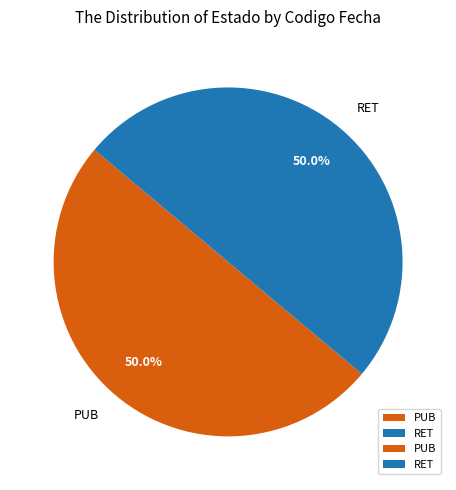

Is the sum of PUB and RET greater than half?

Yes